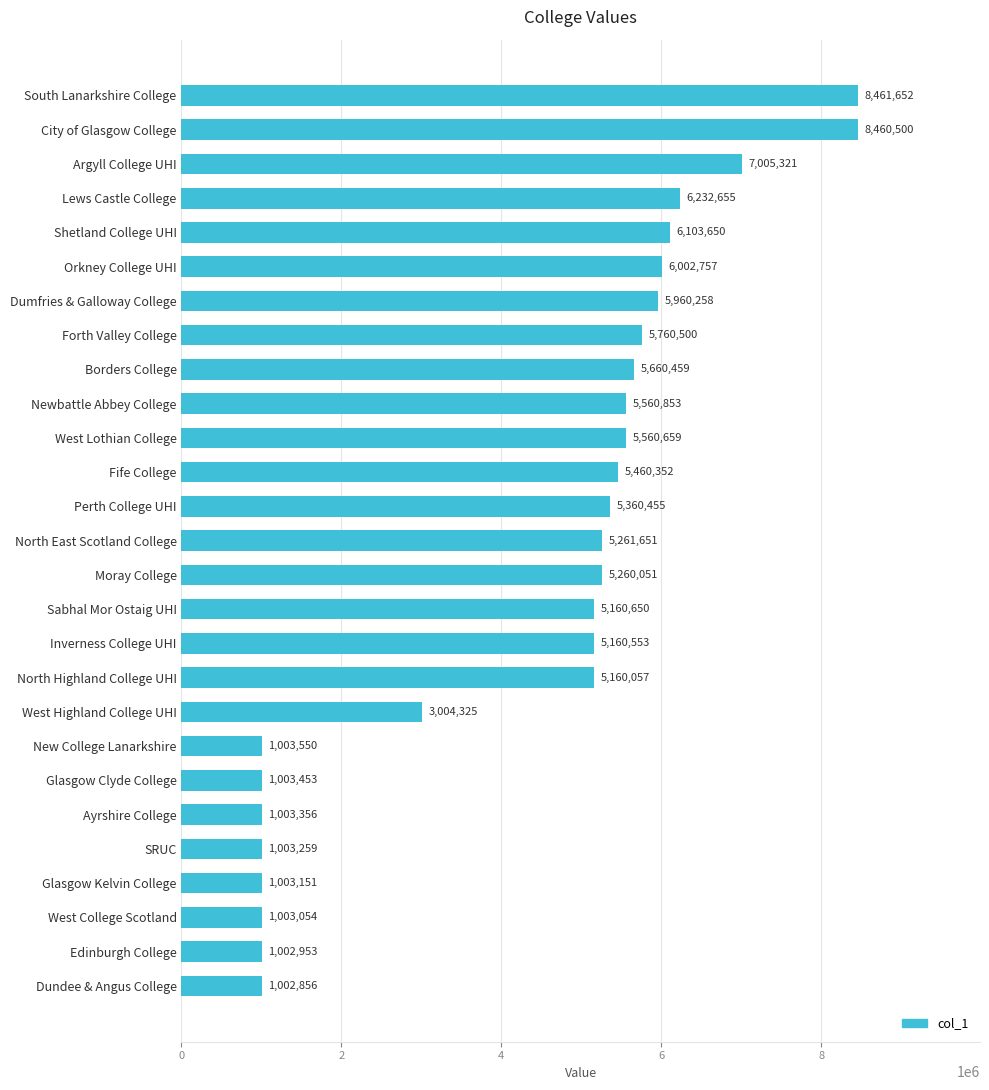

What is the average value?

4393444